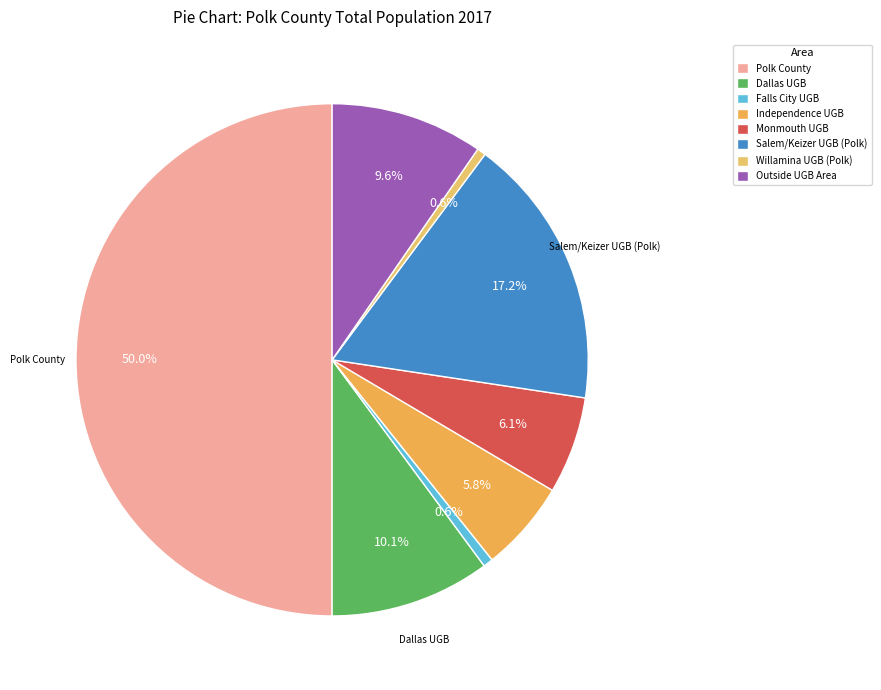

To the nearest percent, what is the average slice percentage?

12%